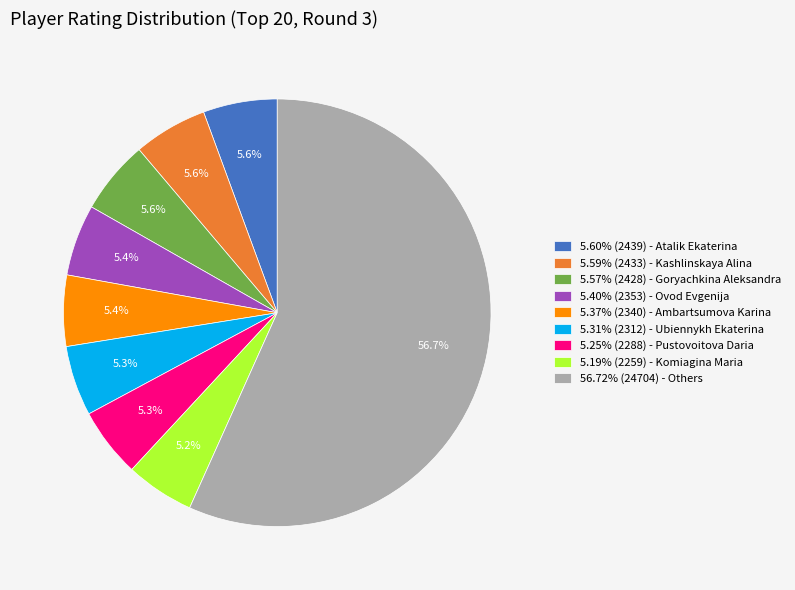

What is the total percentage of 5.25% (2288) - Pustovoitova Daria and 5.40% (2353) - Ovod Evgenija?

10.7%